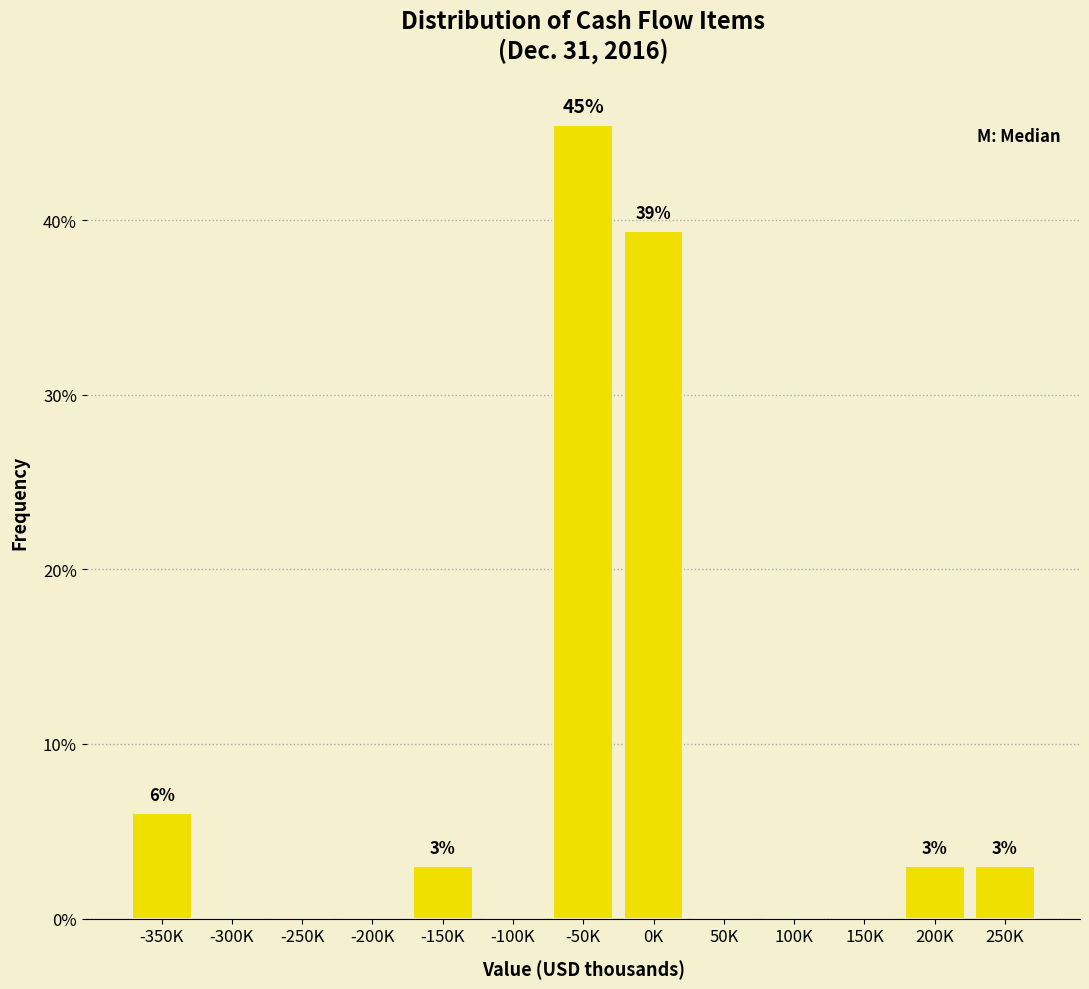

Reading left to right, extract all data points from this chart.

-350K=6.1	-300K=0.0	-250K=0.0	-200K=0.0	-150K=3.0	-100K=0.0	-50K=45.5	0K=39.4	50K=0.0	100K=0.0	150K=0.0	200K=3.0	250K=3.0